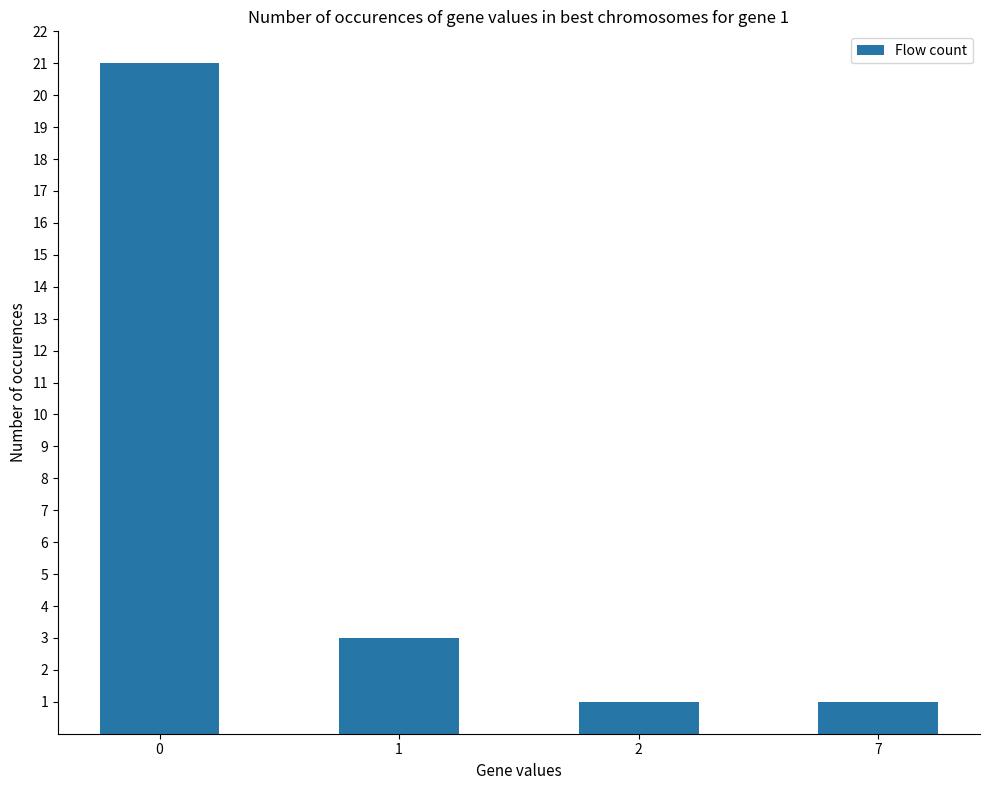

The value at 7 is 1. True or false?

True